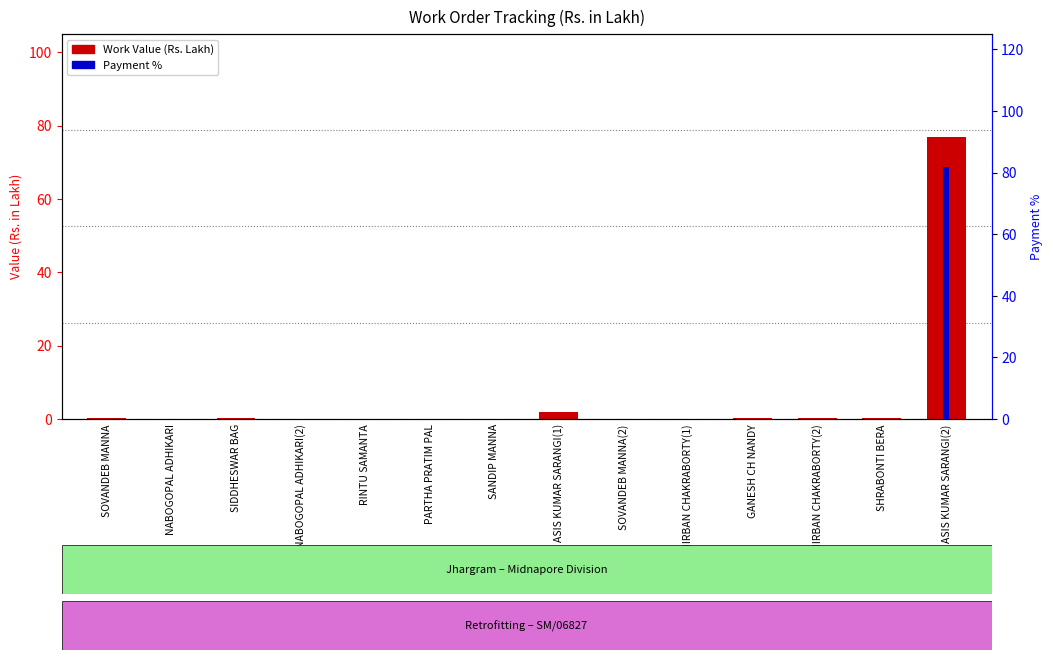

What is the label of the 2nd bar from the right?

SHRABONTI BERA